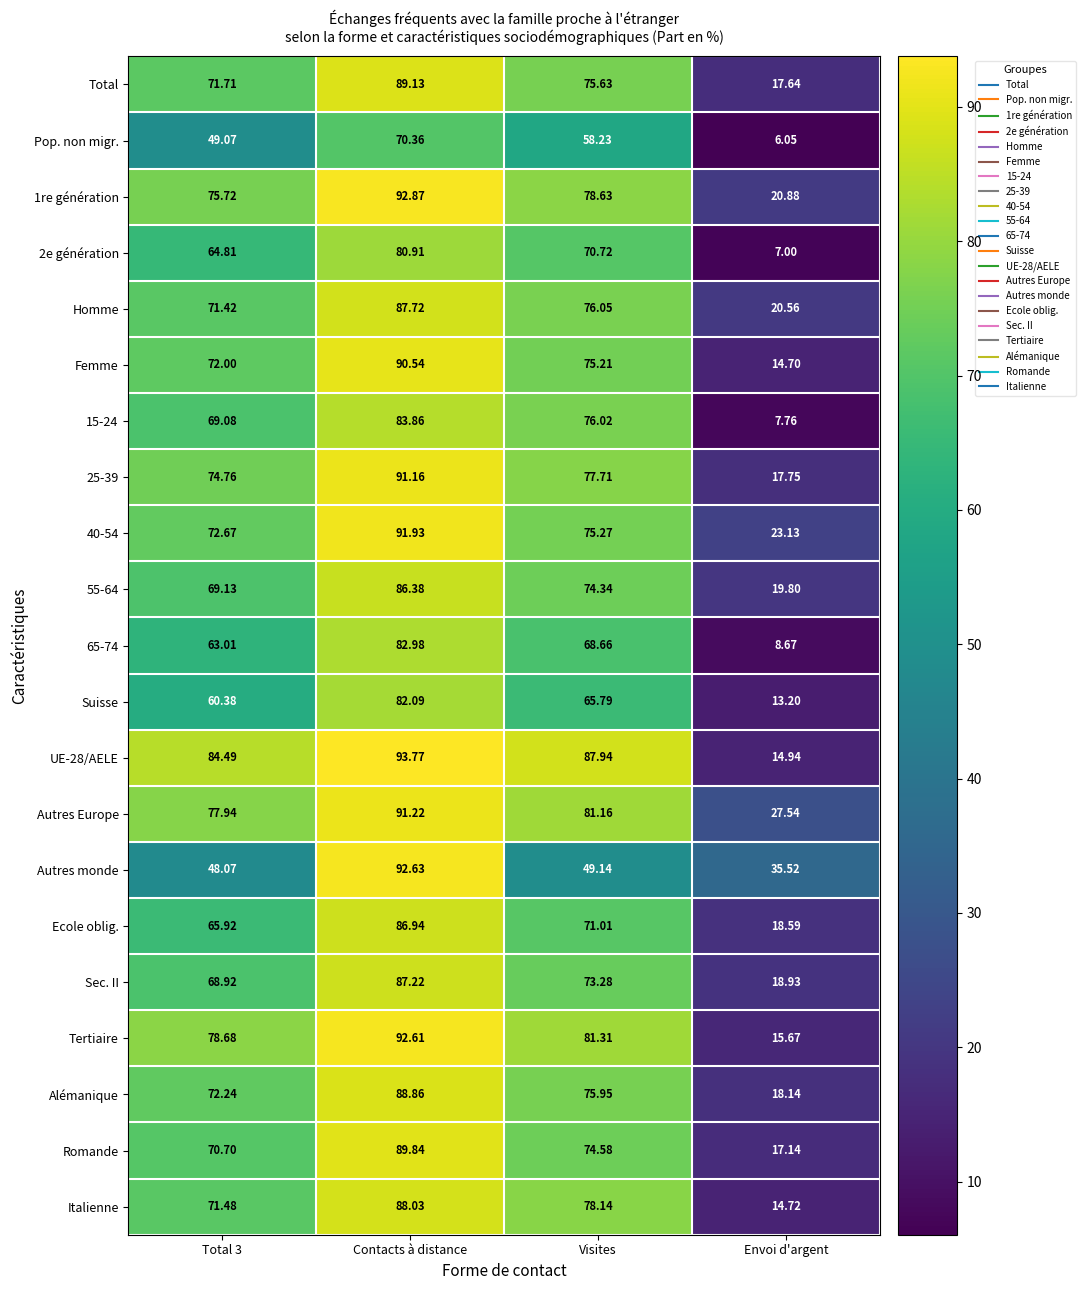

Is the value of 1re génération at Visites greater than the value of 25-39 at Visites?

Yes